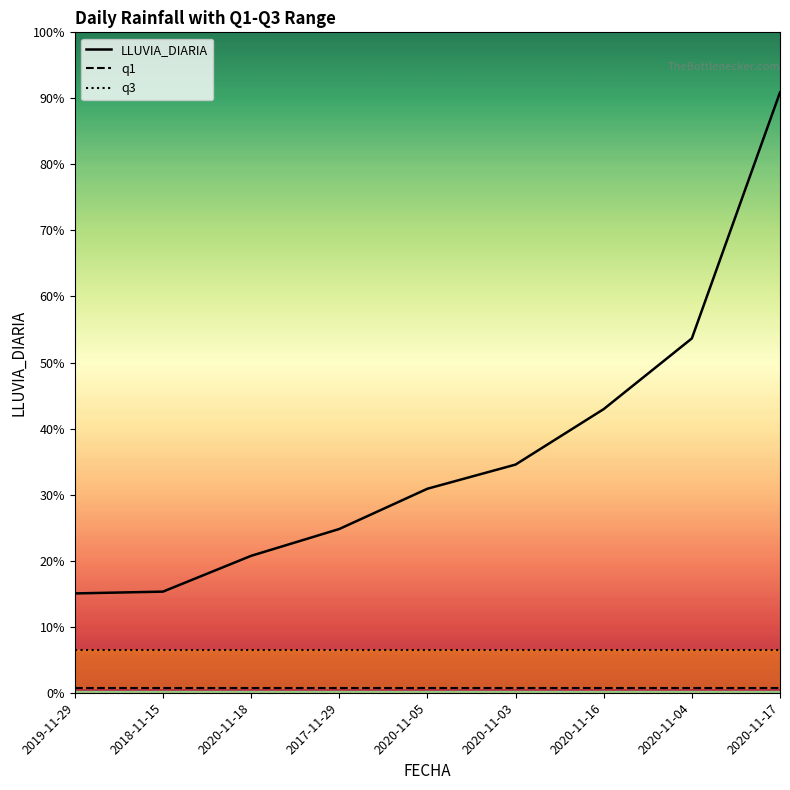

The q3 series shows 2.9 at 2018-11-15. True or false?

False